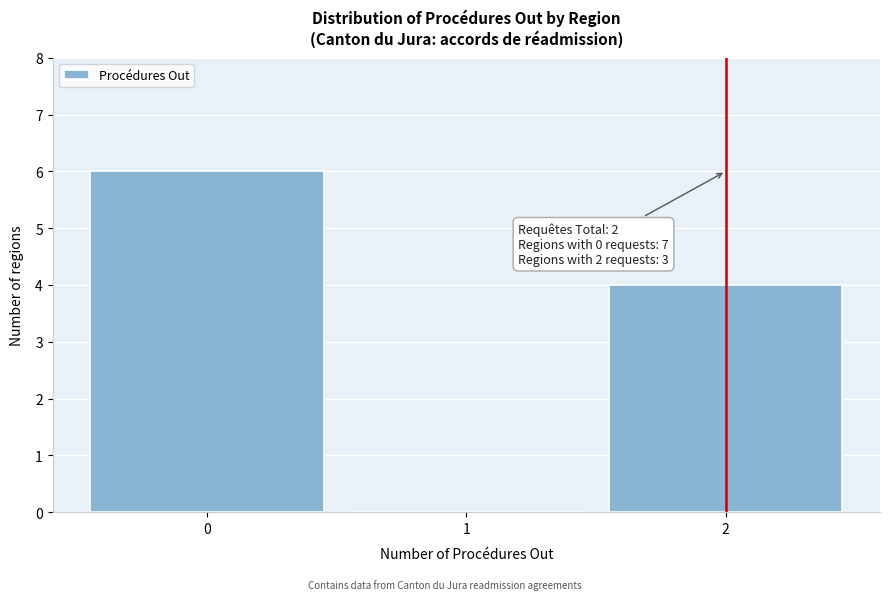

Over which range of the x-axis is the bar tallest?

-0.5 to 0.5